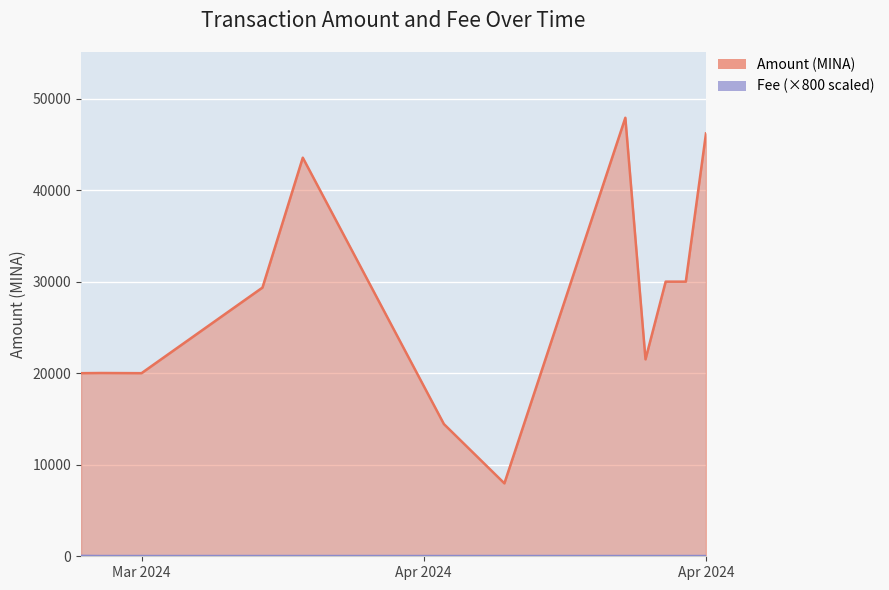

At which category does the chart reach its peak across all series?

2024-04-12